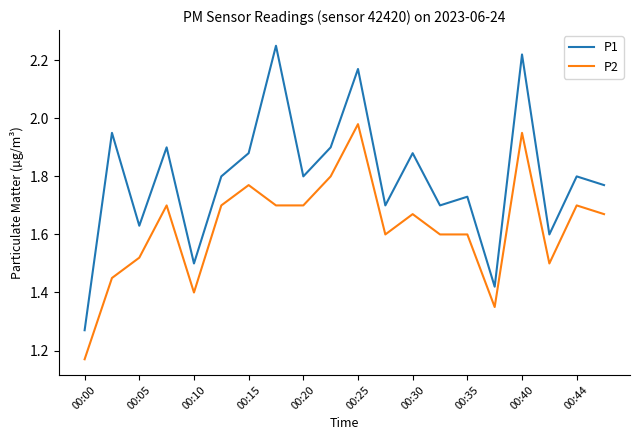

Which series has the largest range (max minus min)?

P1